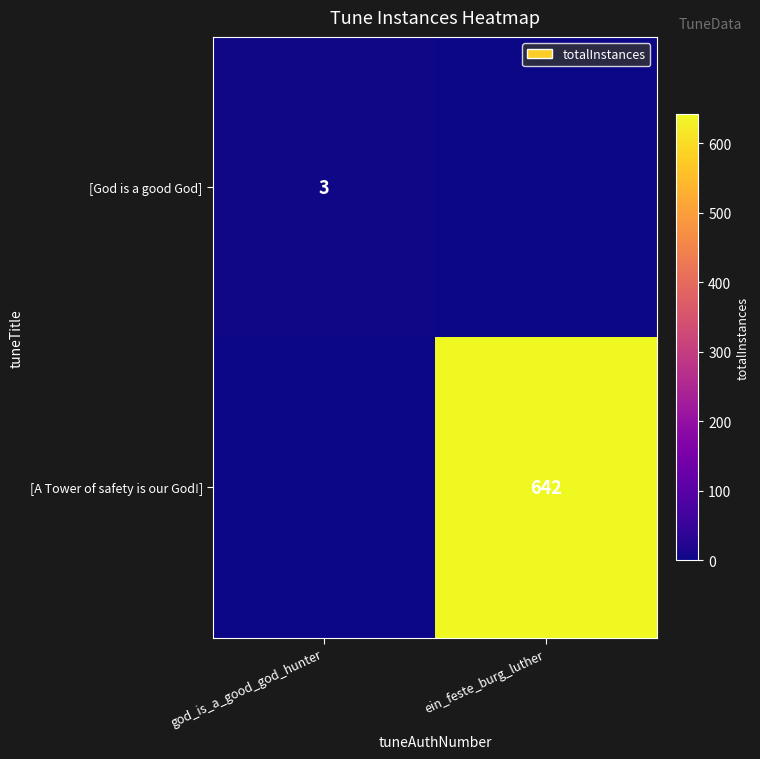

The [God is a good God] series shows 5 at god_is_a_good_god_hunter. True or false?

False